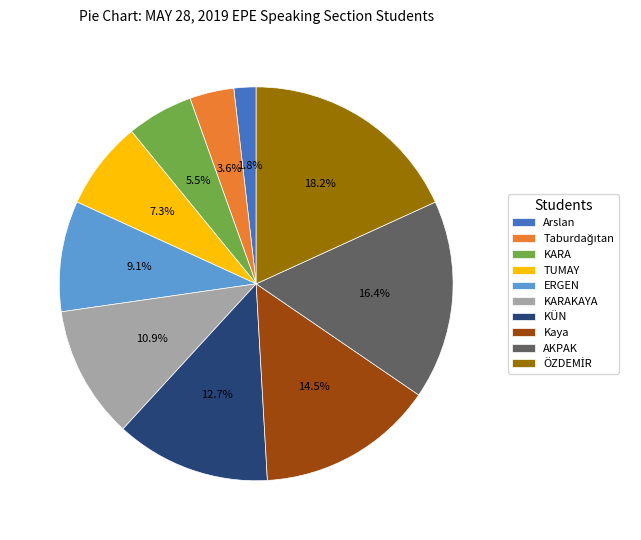

Does ERGEN account for over 50% of the chart?

No